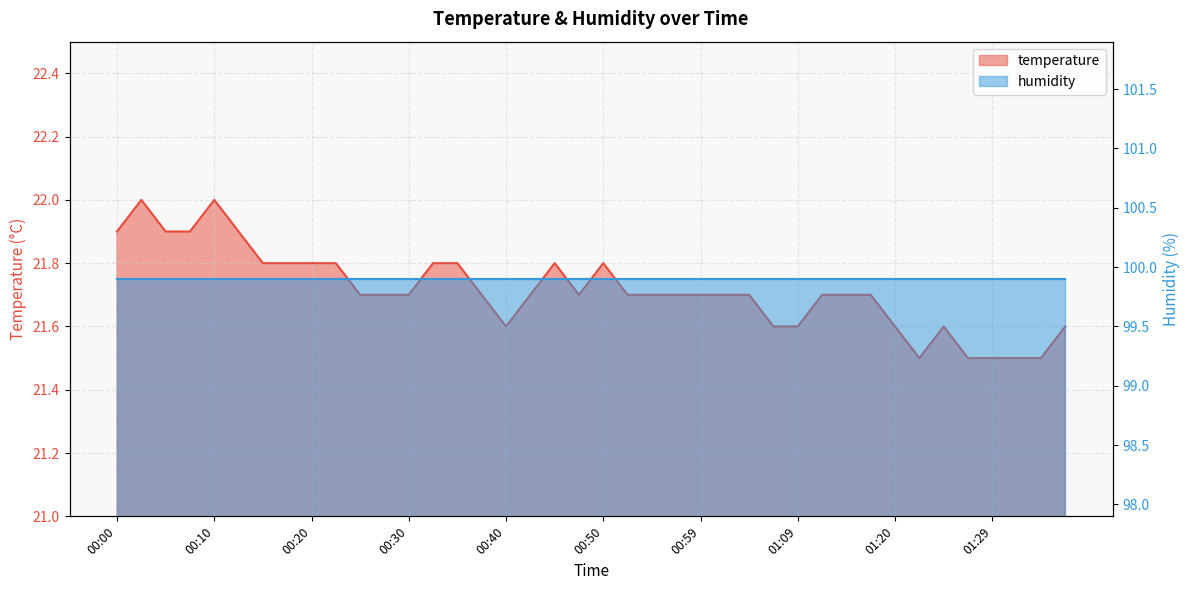

How many points are lower than both their immediate neighbors (excluding endpoints)?

3